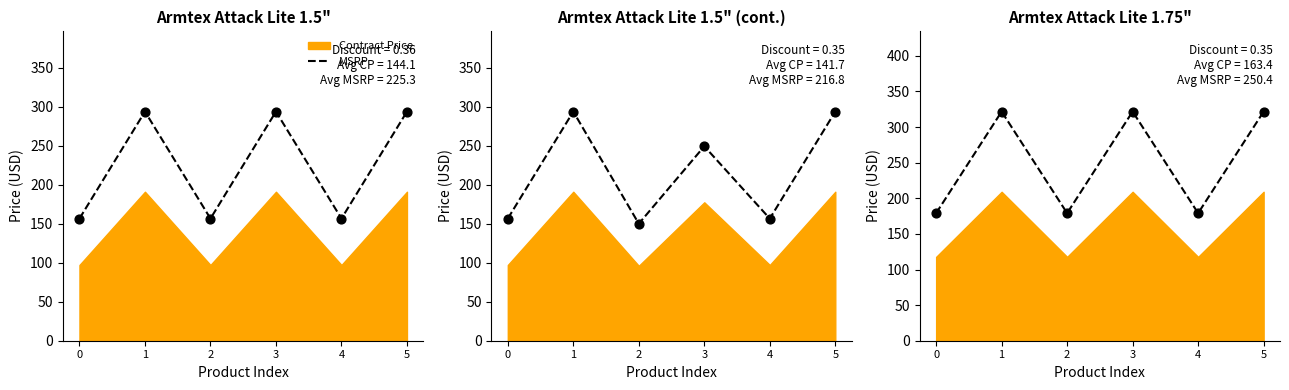

Approximately how many times larger is the value at 1 compared to 2?

1.8